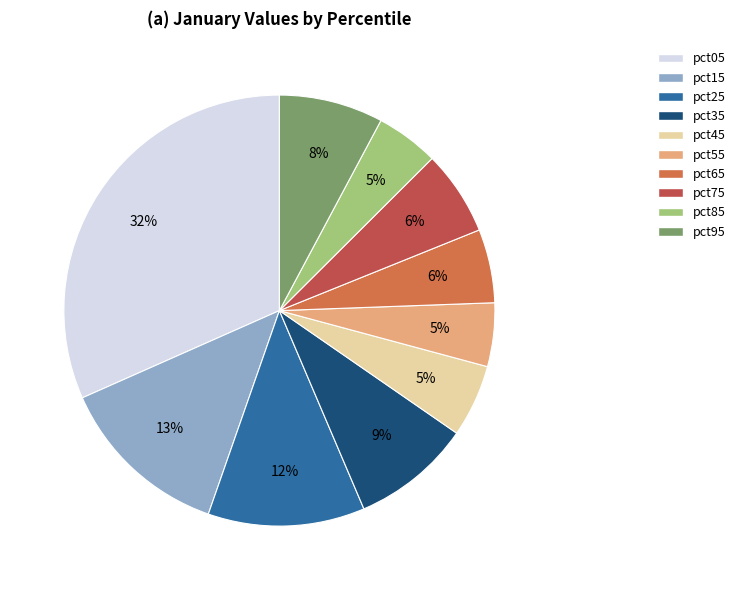

How many slices are in this pie chart?

10